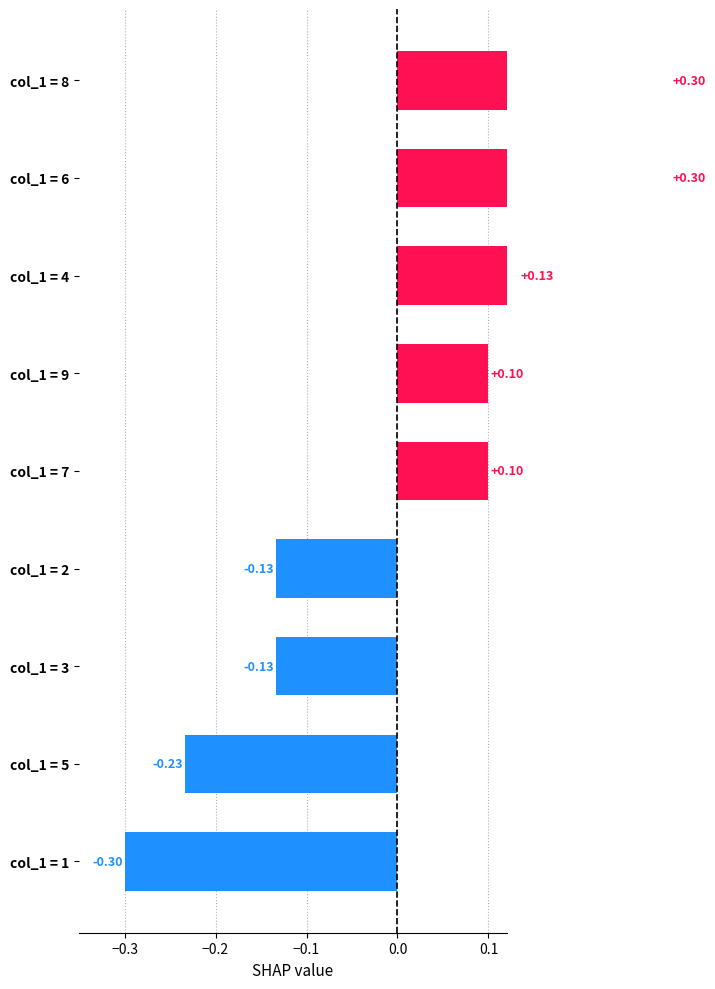

What is the difference between the maximum and minimum values?

0.6